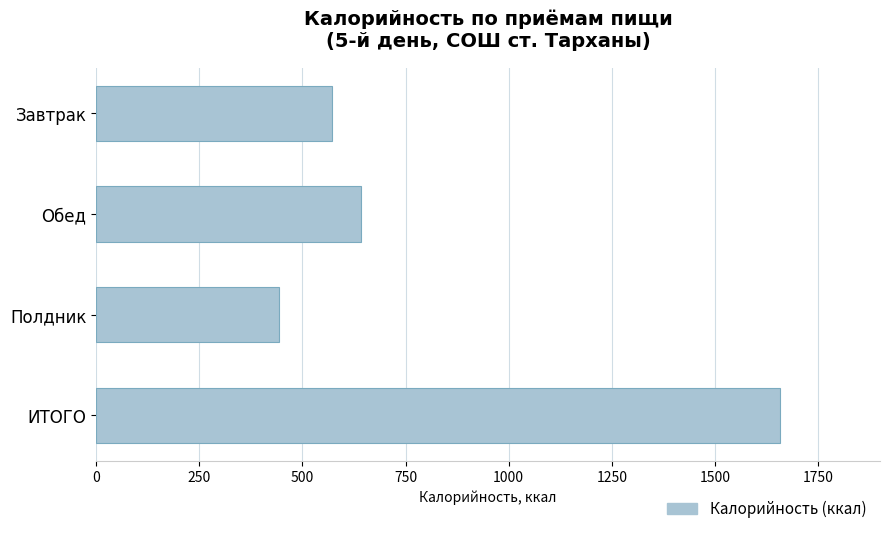

Are the bars horizontal?

Yes